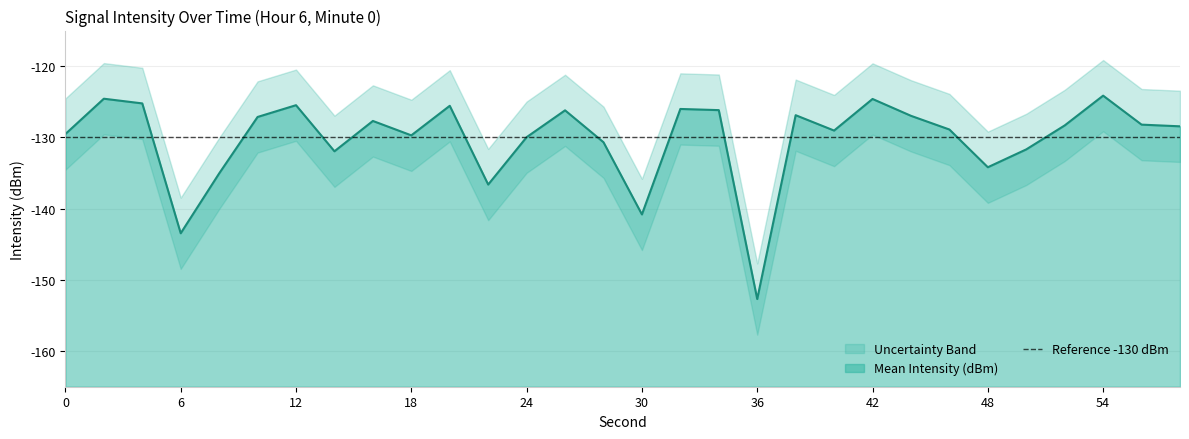

True or false: Mean Intensity (dBm) and Lower Bound intersect in this chart.

False